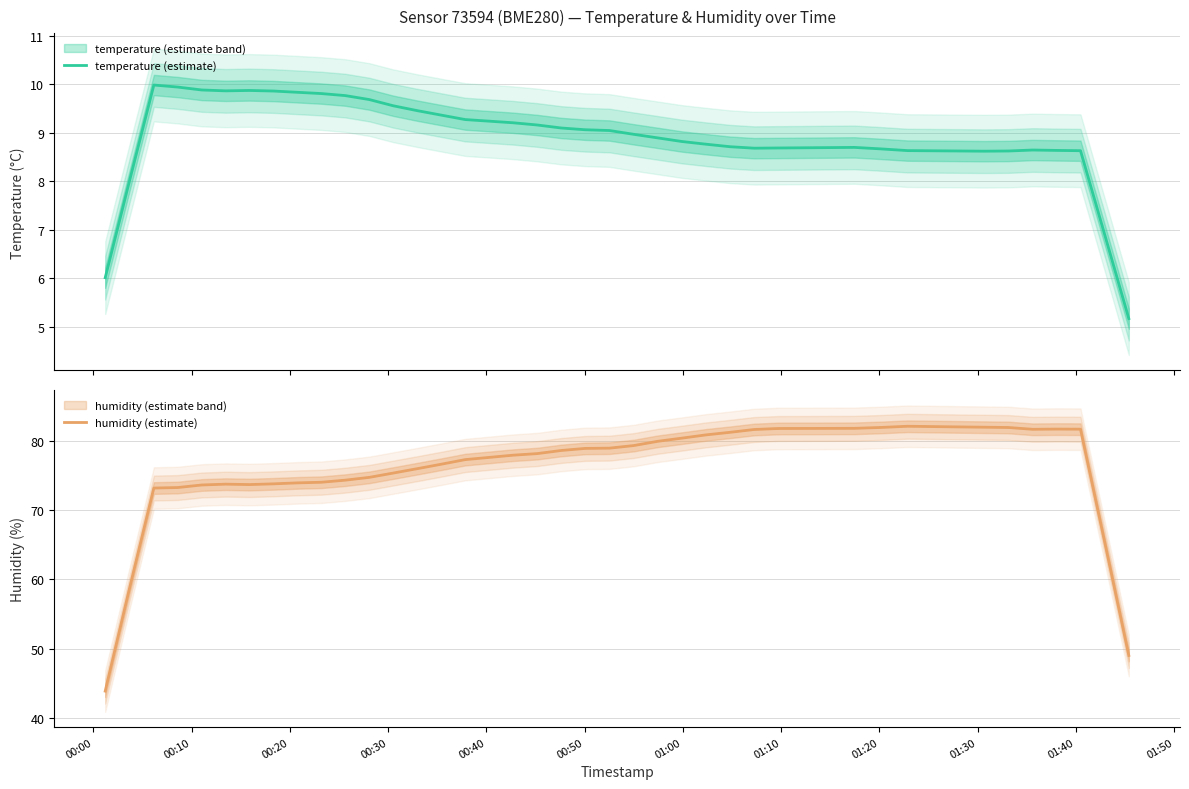

What is the highest value of the temperature (estimate) series?

10.0